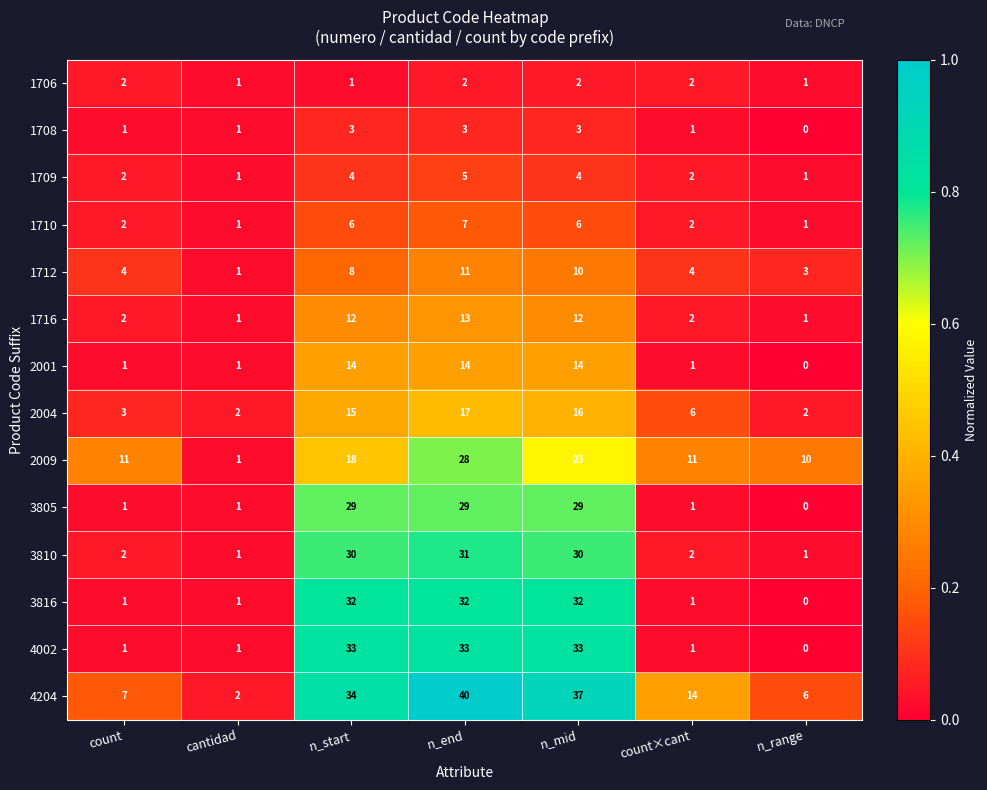

What is the difference between the highest and lowest values at count×cant?

13